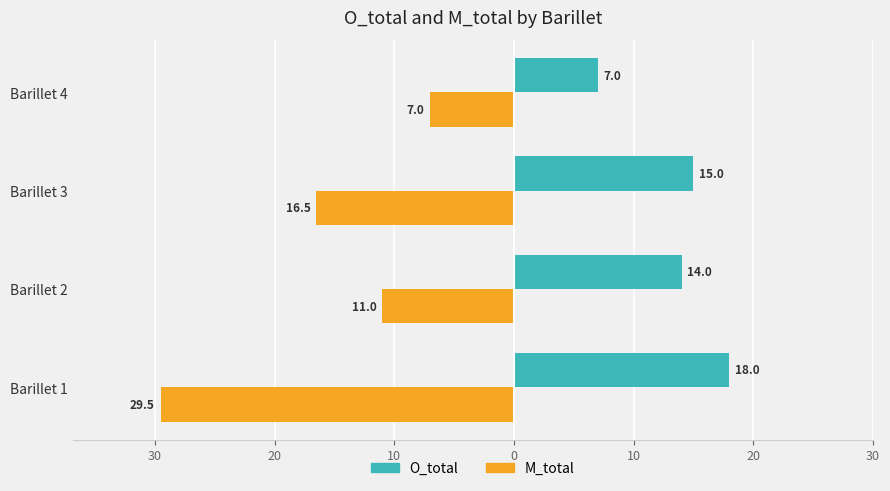

What is the sum of all O_total values?

54.0